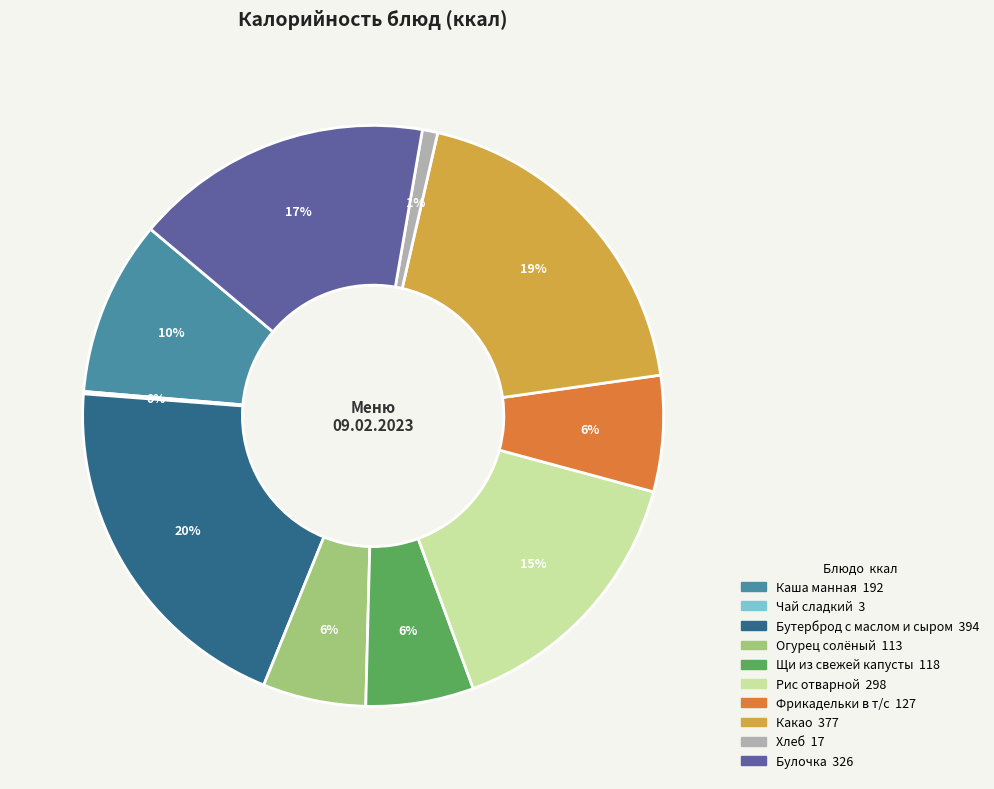

To the nearest percent, what percentage of the pie is Рис отварной?

15%